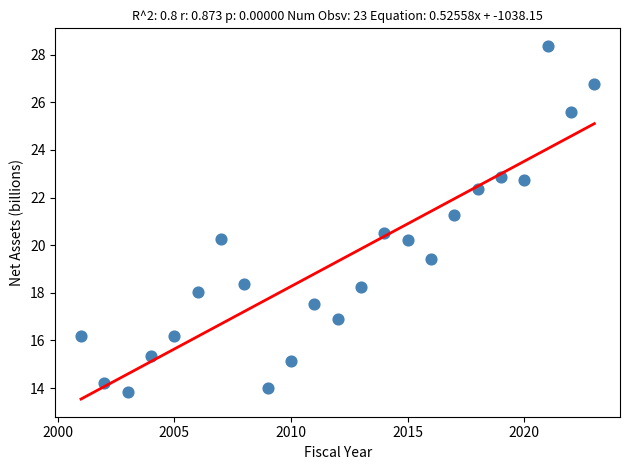

What Y value in the scatter plot is closest to 21?

21.3